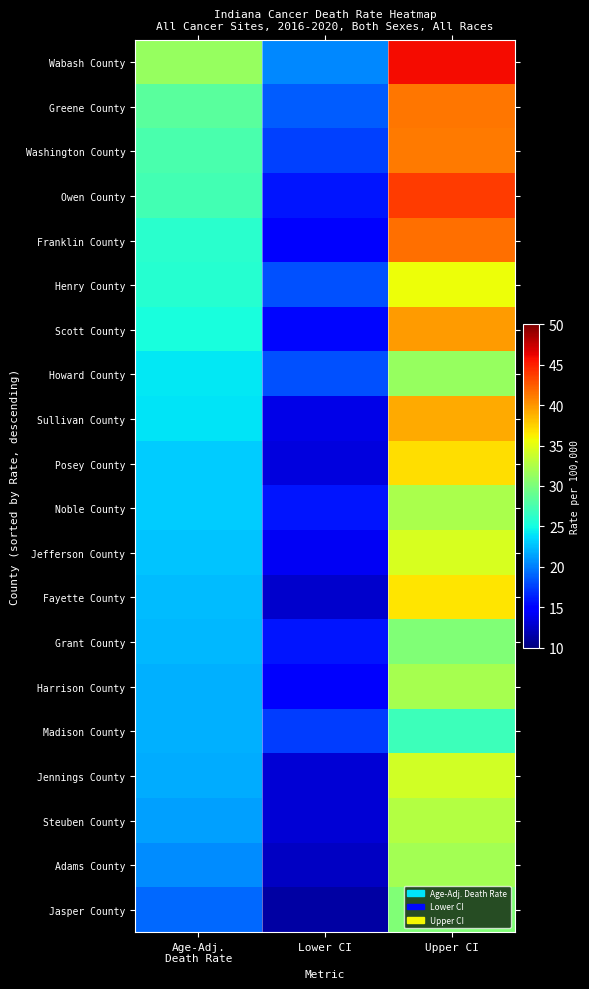

Reading right to left, transcribe all the data shown in this chart.

Wabash County: Upper CI=45.9	Lower CI=20.4	Age-Adj.
Death Rate=31.3
Greene County: Upper CI=41.4	Lower CI=18.7	Age-Adj.
Death Rate=28.4
Washington County: Upper CI=41.1	Lower CI=17.6	Age-Adj.
Death Rate=27.6
Owen County: Upper CI=43.8	Lower CI=15.8	Age-Adj.
Death Rate=27.2
Franklin County: Upper CI=41.6	Lower CI=15.1	Age-Adj.
Death Rate=26.0
Henry County: Upper CI=35.5	Lower CI=18.2	Age-Adj.
Death Rate=25.8
Scott County: Upper CI=39.7	Lower CI=15.2	Age-Adj.
Death Rate=25.3
Howard County: Upper CI=31.3	Lower CI=18.2	Age-Adj.
Death Rate=24.1
Sullivan County: Upper CI=39.2	Lower CI=13.7	Age-Adj.
Death Rate=24.0
Posey County: Upper CI=37.0	Lower CI=13.4	Age-Adj.
Death Rate=23.1
Noble County: Upper CI=32.3	Lower CI=15.8	Age-Adj.
Death Rate=23.0
Jefferson County: Upper CI=34.5	Lower CI=14.2	Age-Adj.
Death Rate=22.8
Fayette County: Upper CI=36.6	Lower CI=12.8	Age-Adj.
Death Rate=22.4
Grant County: Upper CI=30.3	Lower CI=15.9	Age-Adj.
Death Rate=22.3
Harrison County: Upper CI=32.1	Lower CI=14.5	Age-Adj.
Death Rate=22.0
Madison County: Upper CI=27.0	Lower CI=17.4	Age-Adj.
Death Rate=21.9
Jennings County: Upper CI=34.2	Lower CI=13.0	Age-Adj.
Death Rate=21.8
Steuben County: Upper CI=32.7	Lower CI=13.1	Age-Adj.
Death Rate=21.3
Adams County: Upper CI=32.0	Lower CI=12.4	Age-Adj.
Death Rate=20.6
Jasper County: Upper CI=30.3	Lower CI=11.4	Age-Adj.
Death Rate=19.2